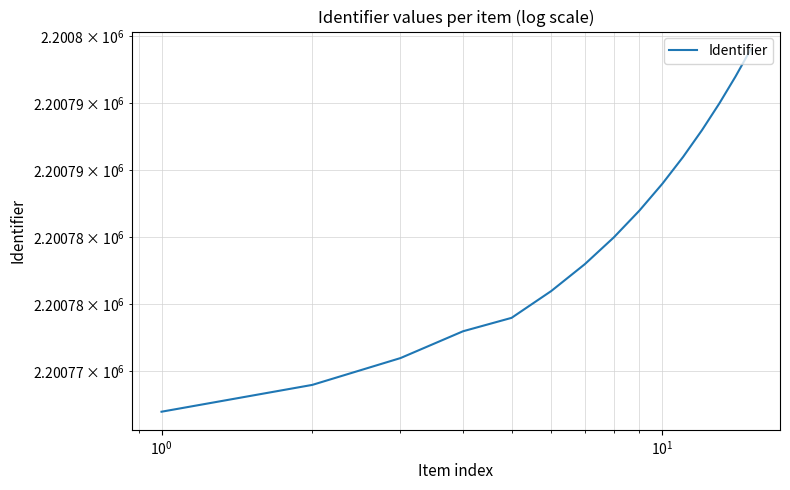

Does the chart have visible grid lines?

Yes